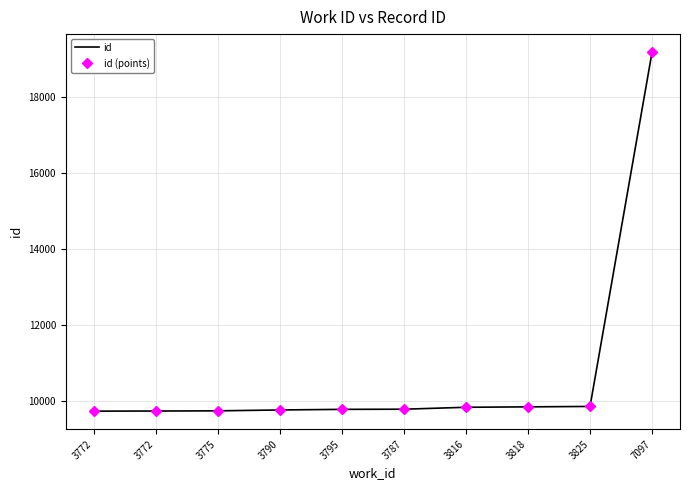

Reading left to right, list all the values displayed in this chart.

id: 9723	9726	9731	9754	9770	9774	9825	9836	9847	19197
id (points): 9723	9726	9731	9754	9770	9774	9825	9836	9847	19197